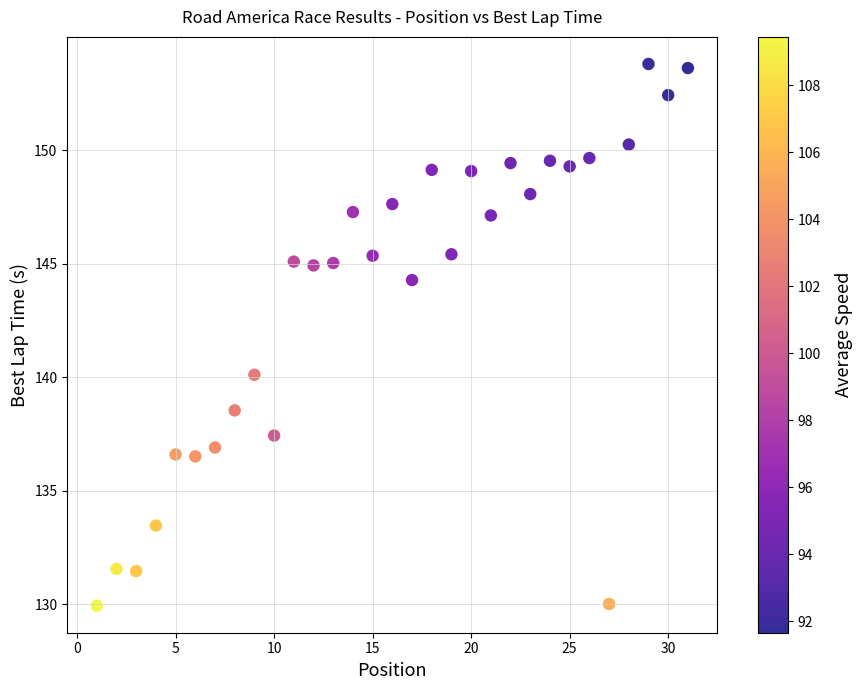

What Y value in the scatter plot is closest to 141?

140.1